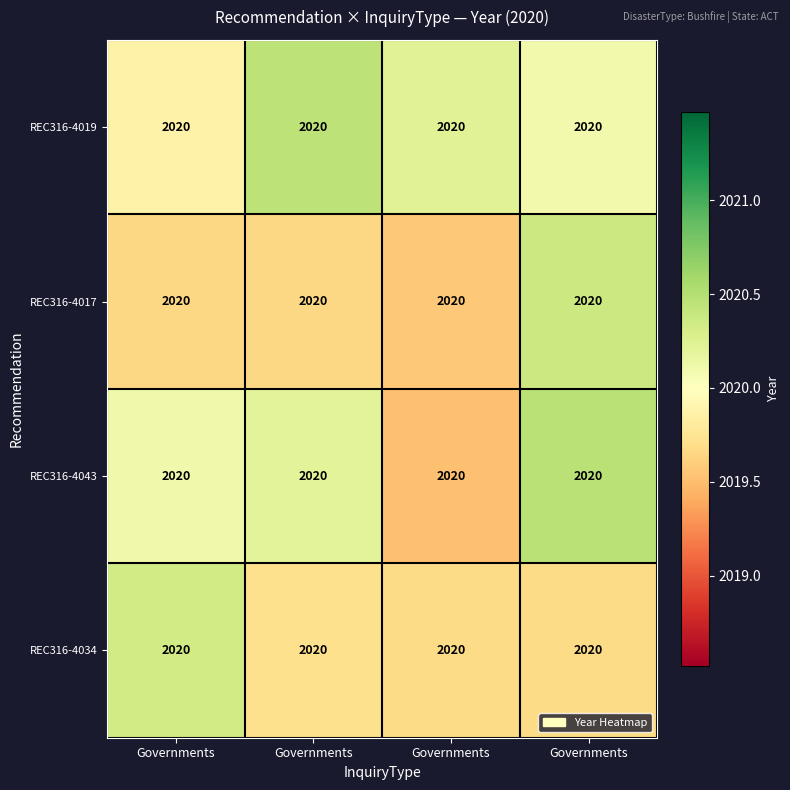

Which series has the largest total across all categories?

REC316-4019